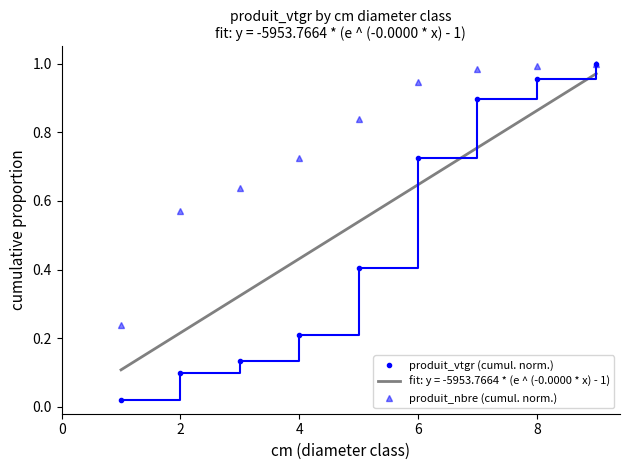

The value of produit_nbre (cumul. norm.) at 8 is 1.0. True or false?

True